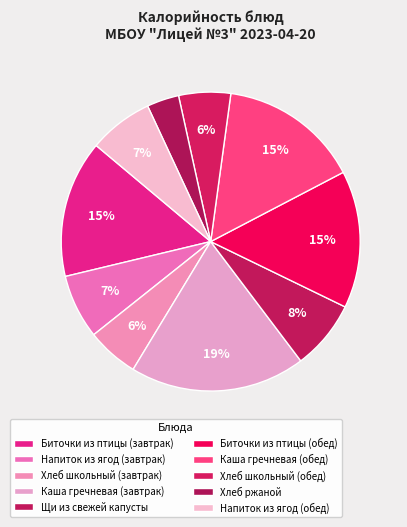

How many slices are in this pie chart?

10